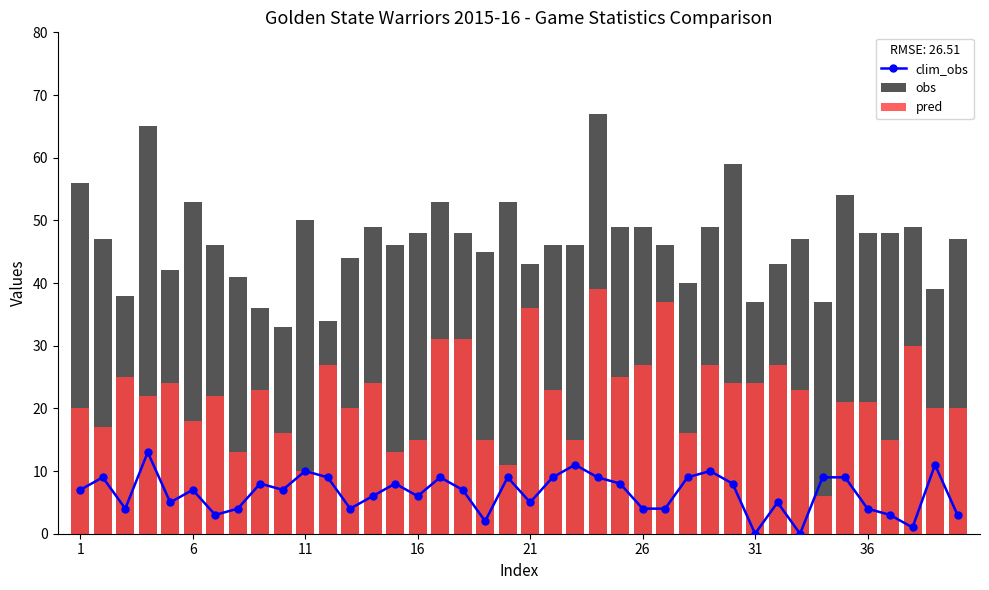

True or false: pred has a value of 11 at 23.

False